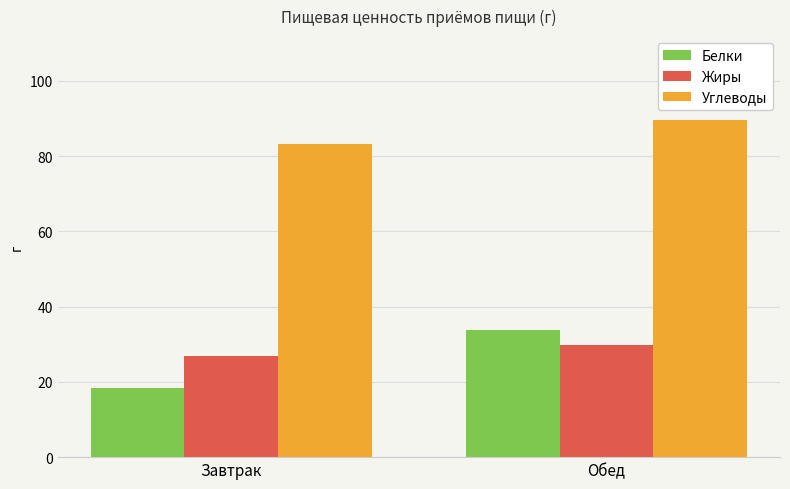

What is the sum of all Углеводы values?

172.6